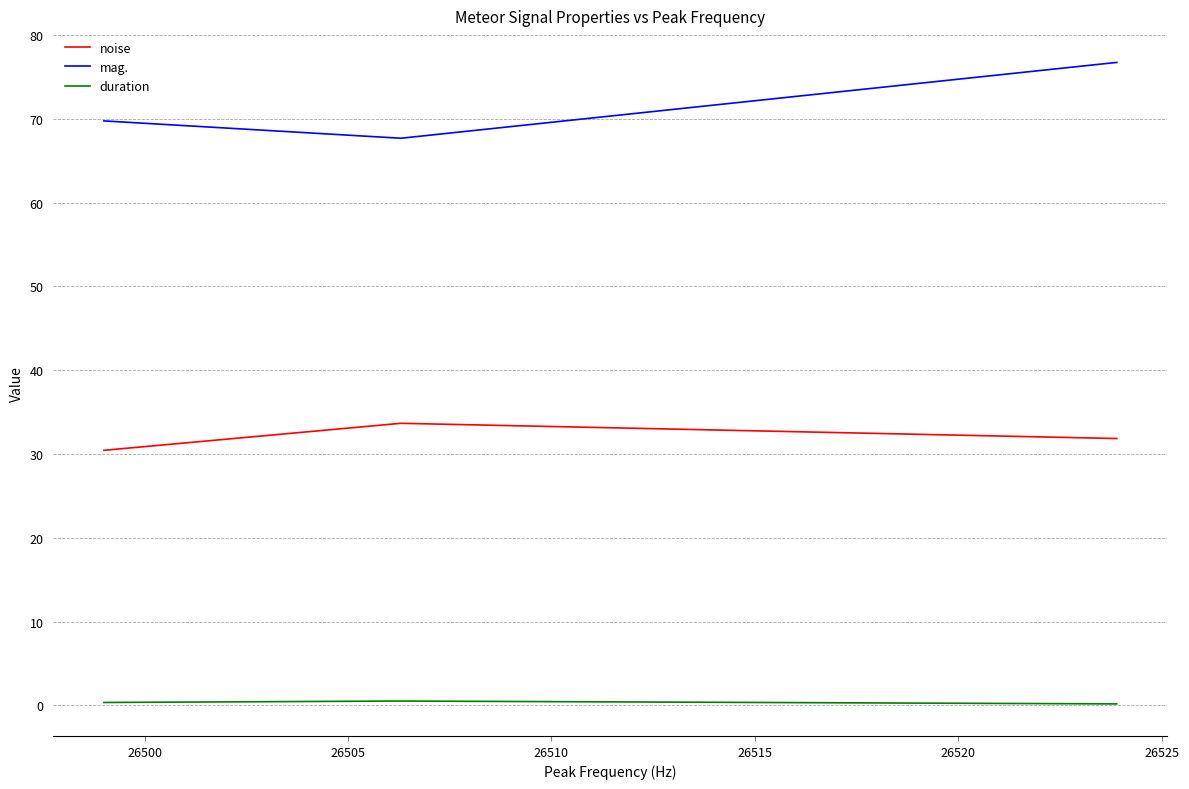

What are all the series names shown in the legend?

noise, mag., duration